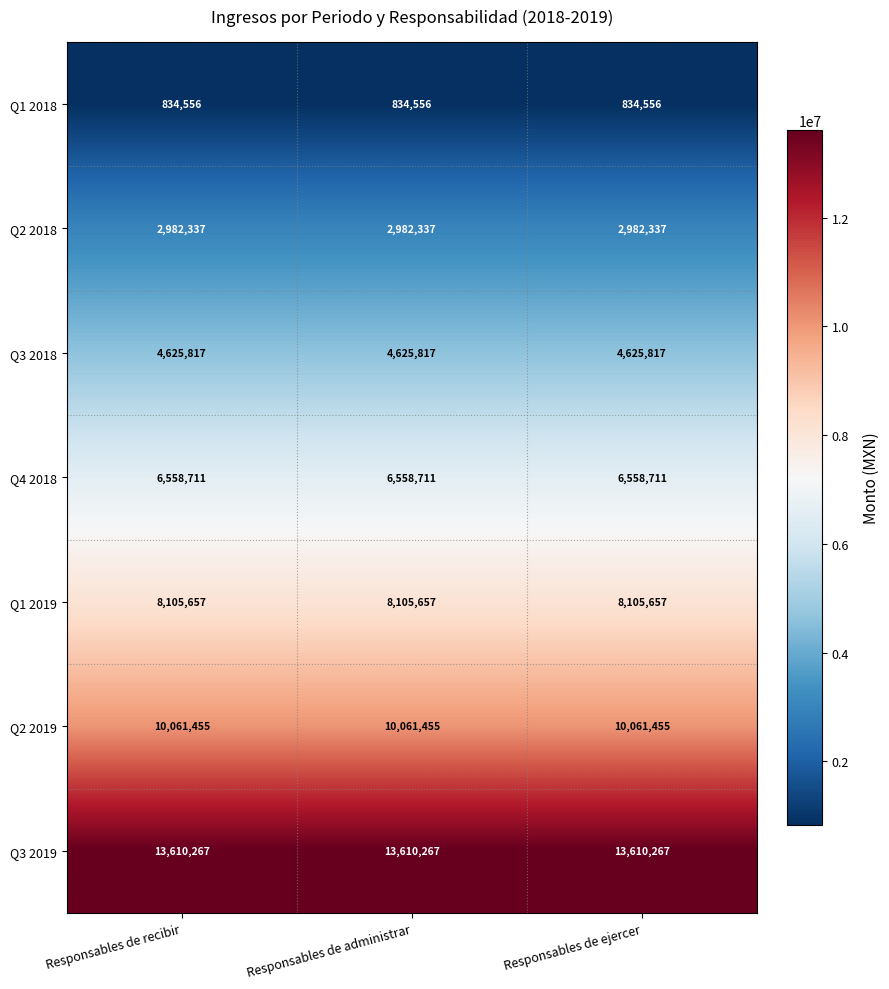

The Q3 2018 series shows 4625817 at Responsables de ejercer. True or false?

True